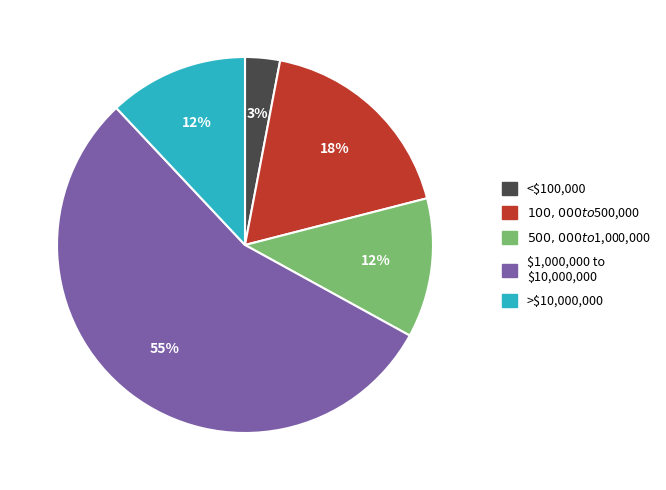

Is <$100,000 the majority of the pie?

No